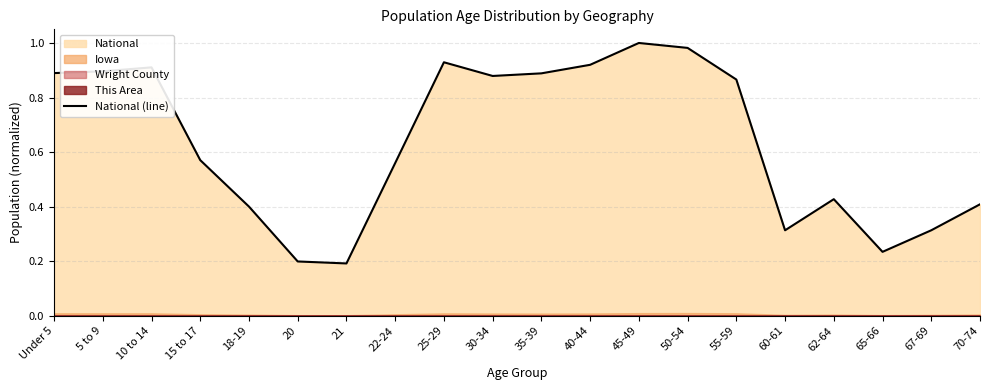

What position from the right is 22-24?

13